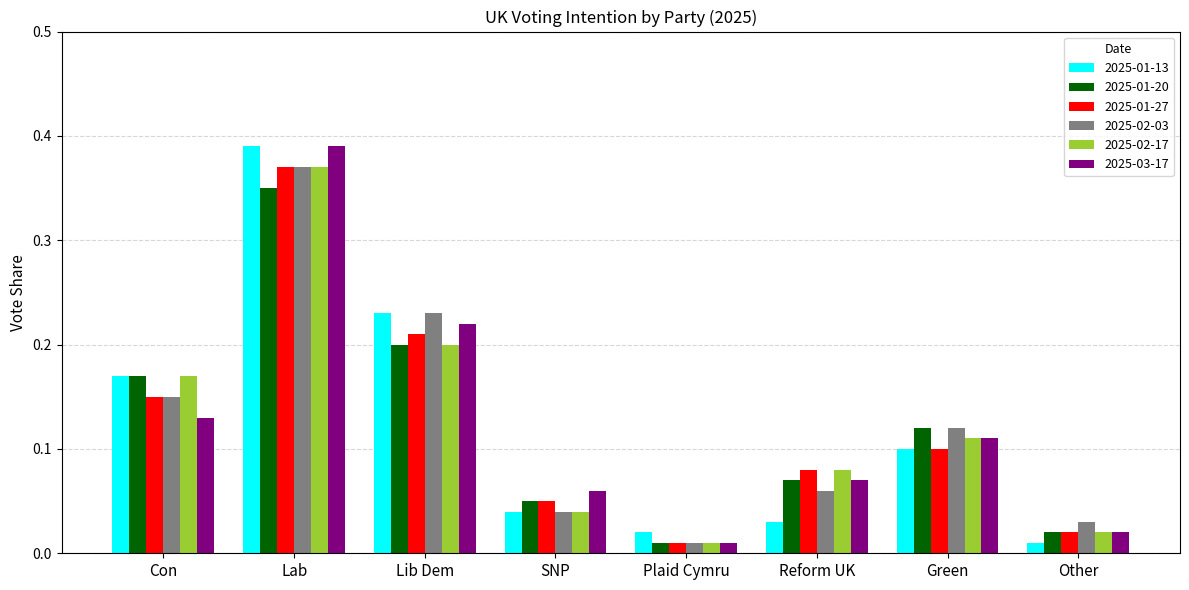

Is it true that 2025-01-27 equals 0.1 at SNP?

True